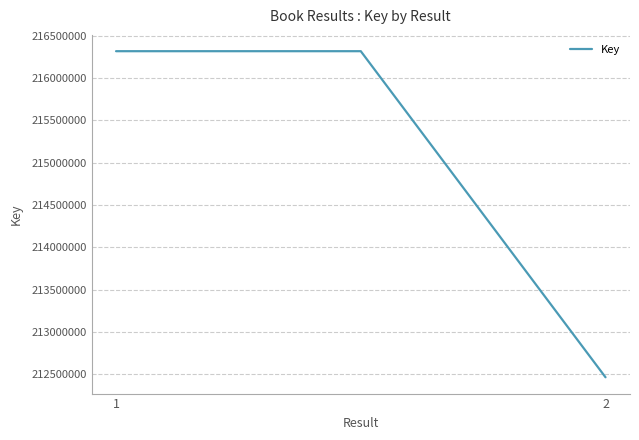

What is the greatest value displayed?

216317064